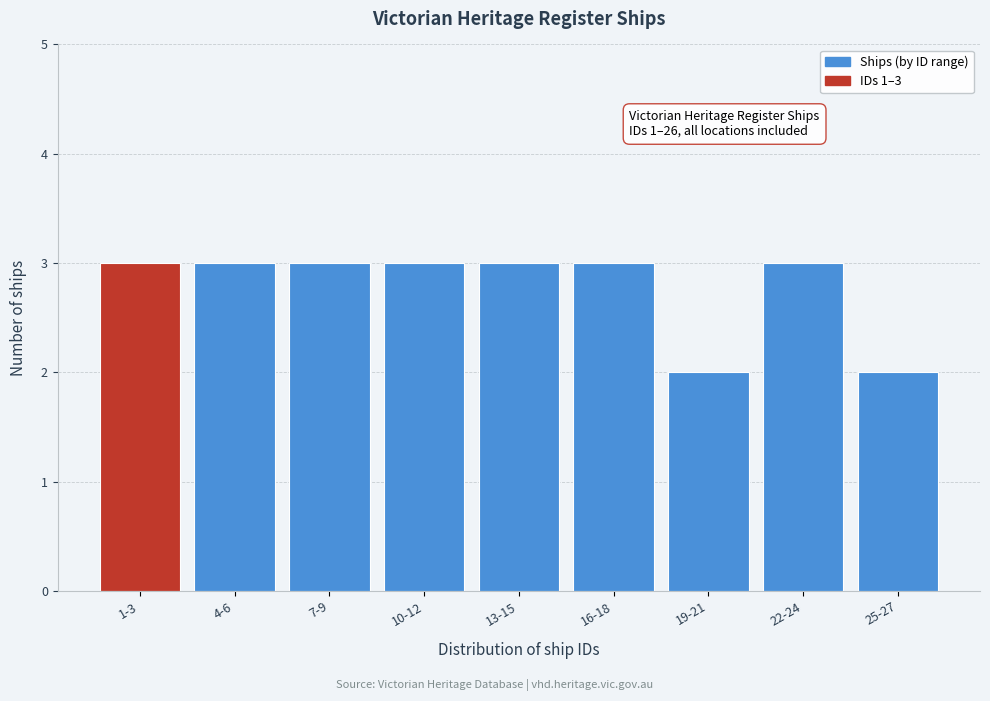

Reading left to right, transcribe all the data shown in this chart.

1-3=3	4-6=3	7-9=3	10-12=3	13-15=3	16-18=3	19-21=2	22-24=3	25-27=2